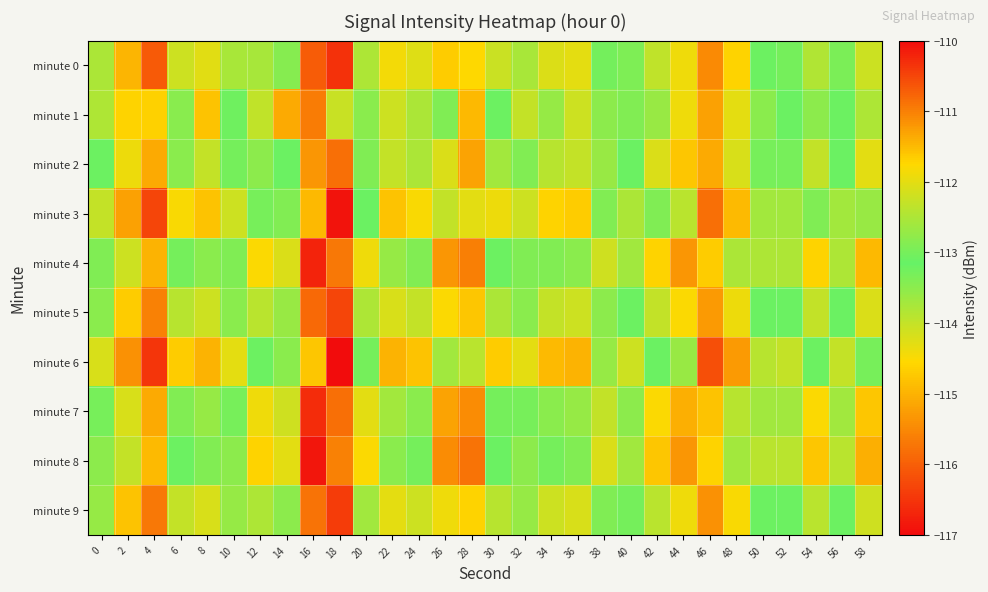

What is the difference between the highest and lowest values at 22?

1.5